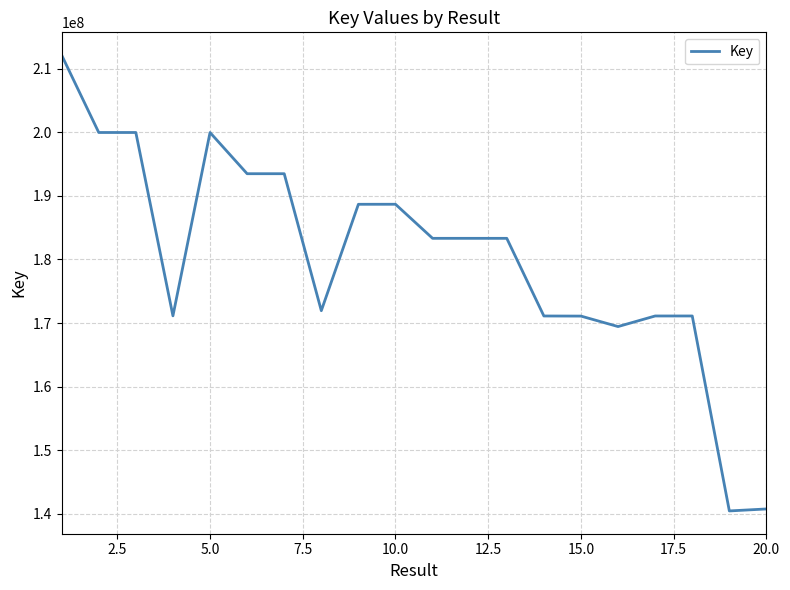

Does the chart have visible grid lines?

Yes